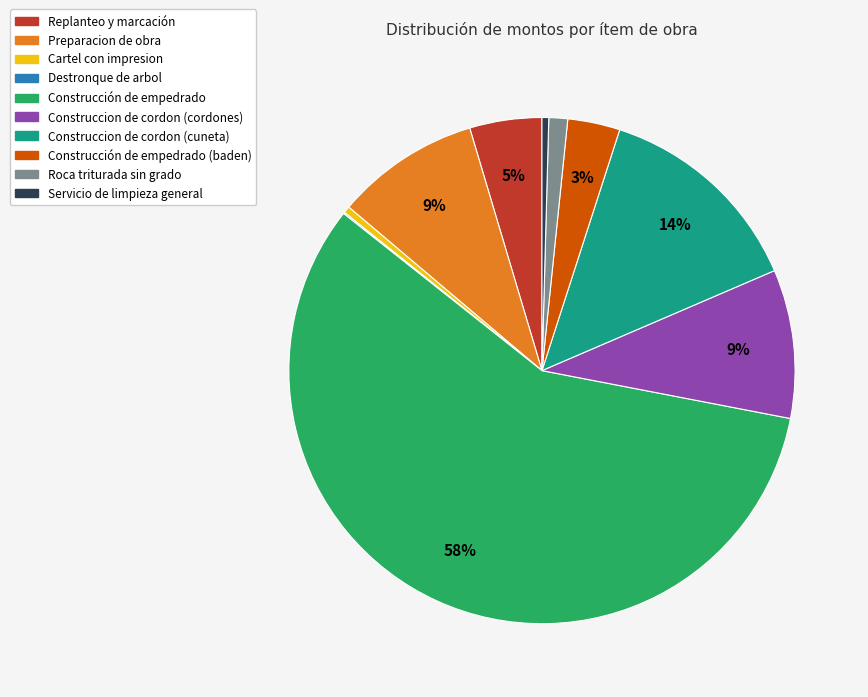

To the nearest percent, what is the difference between the Construccion de cordon (cordones) and Construcción de empedrado (baden) slice percentages?

6%